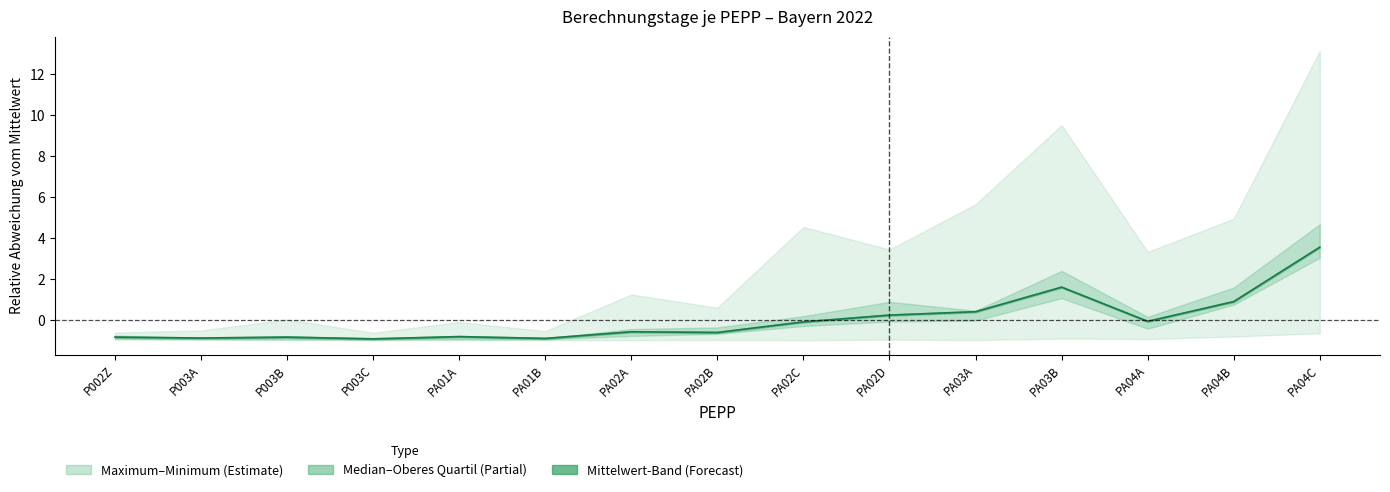

At which label does the data first exceed 0?

PA02D